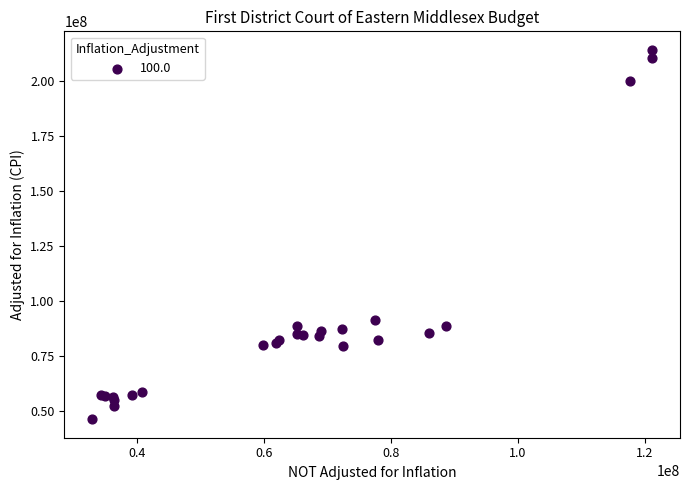

What Y value in the scatter plot is closest to 130055557?

91168107